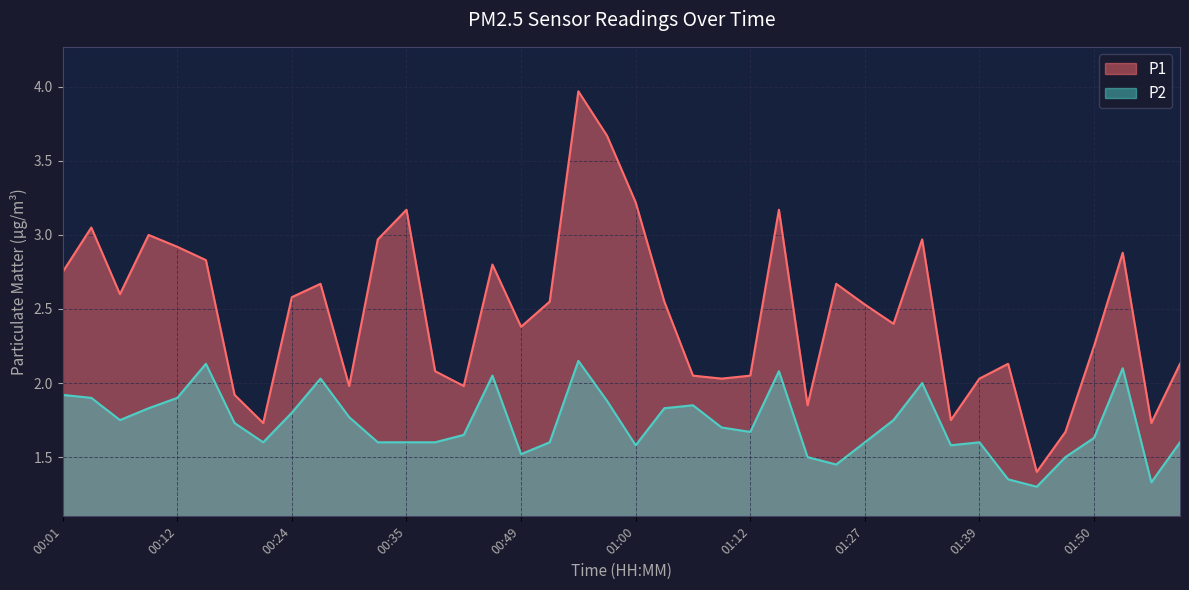

Is it true that P2 equals 1.7 at 00:18?

True